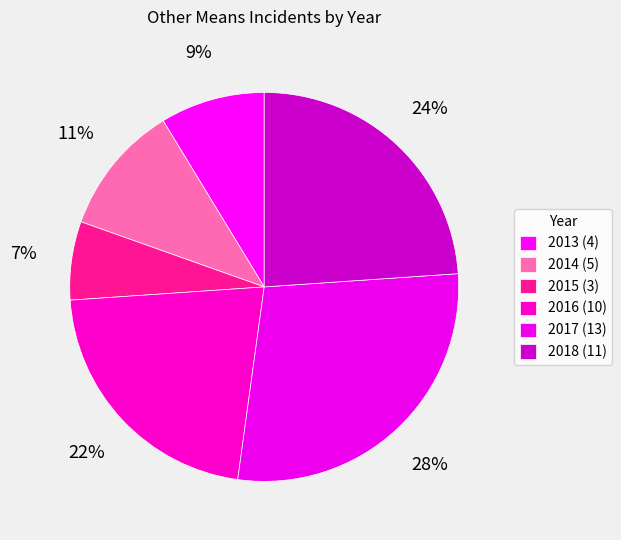

How many slices are in this pie chart?

6